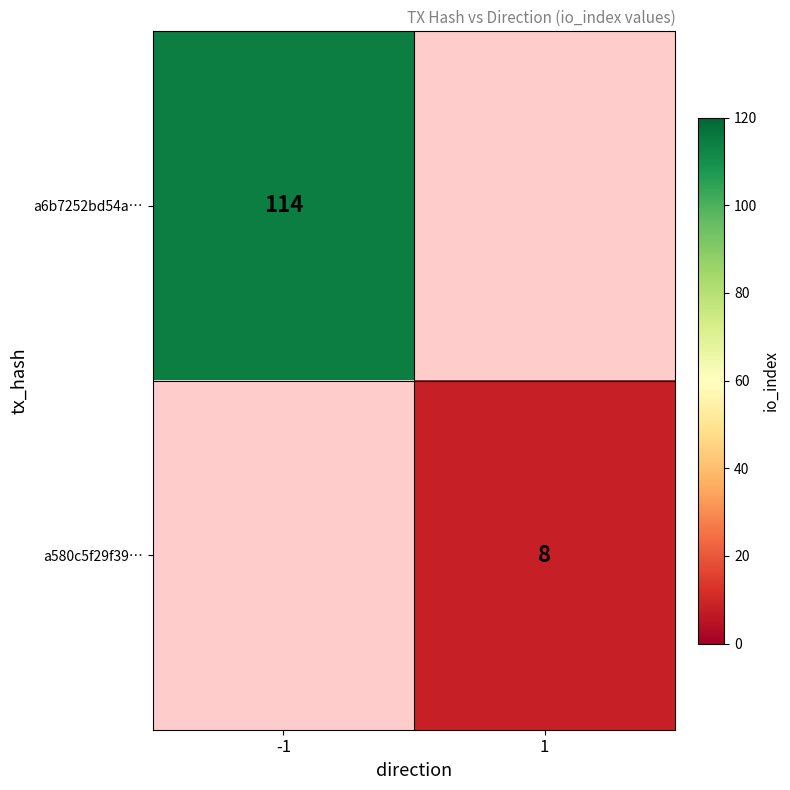

At which label does a580c5f29f39… reach its minimum?

-1